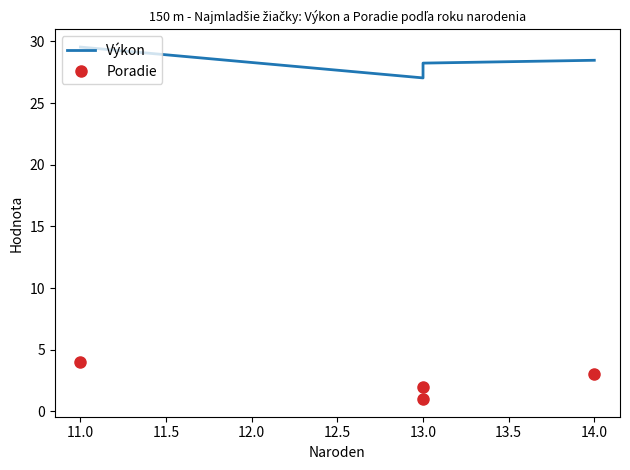

The value of Poradie at 13.0 is 1.8. True or false?

False